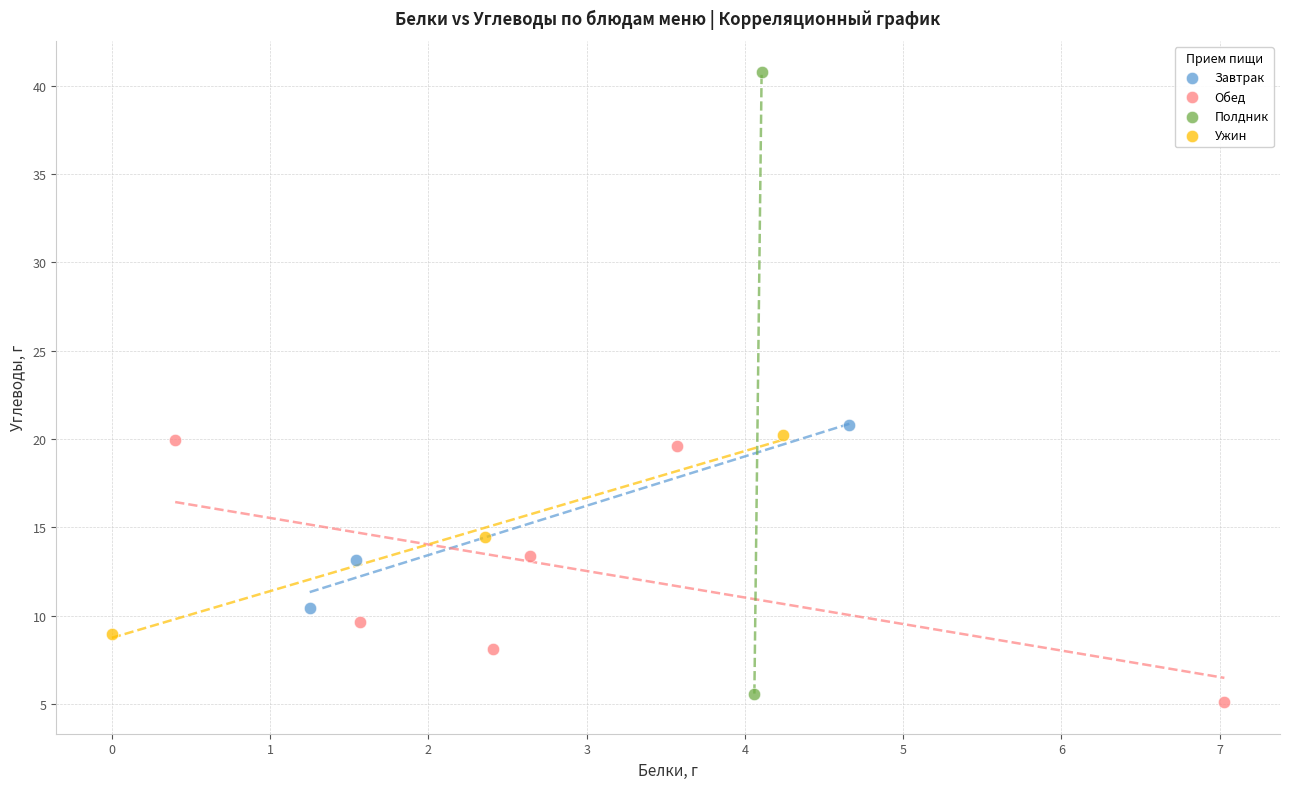

What are all the series names shown in the legend?

Завтрак, Обед, Полдник, Ужин